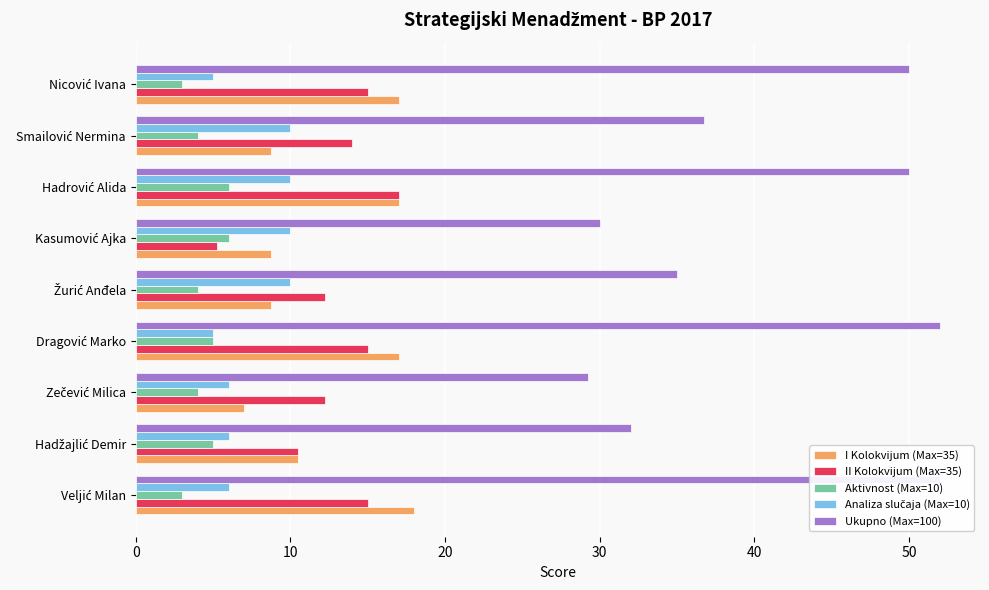

What is the value of the Aktivnost (Max=10) bar at the 1st from the left?

3.0